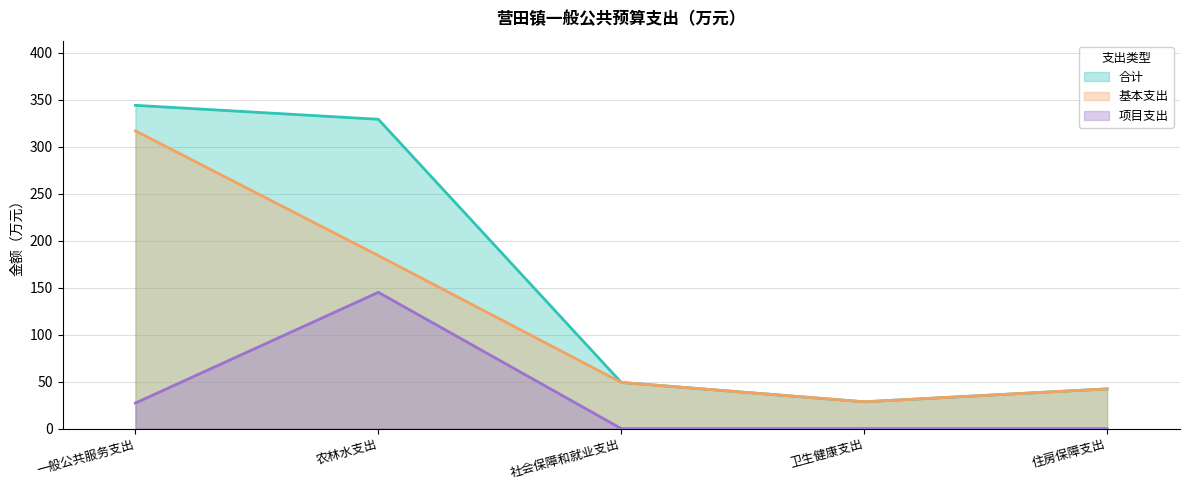

What is the average value of the 合计 series?

158.6